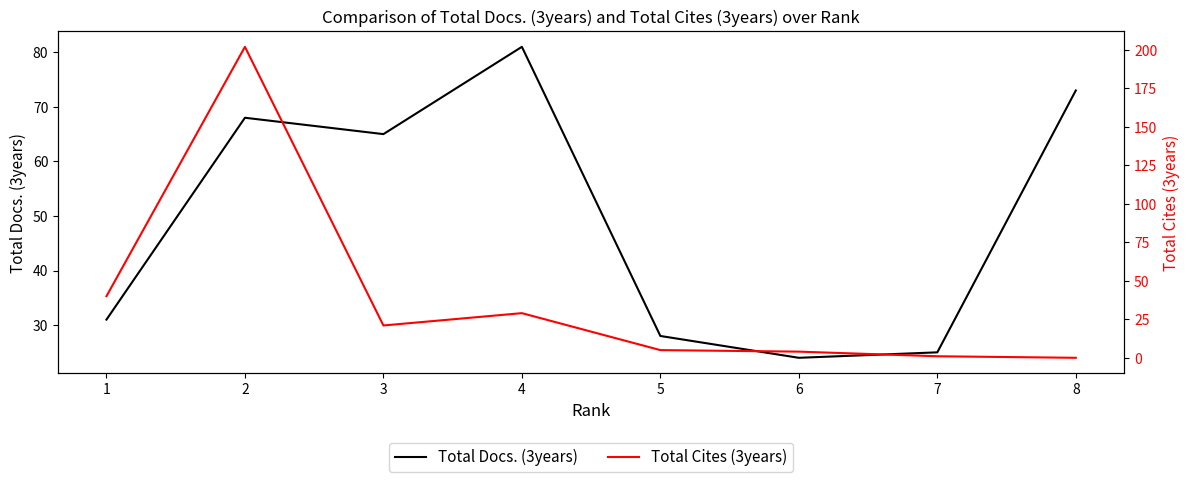

Which series has the largest total across all categories?

Total Docs. (3years)